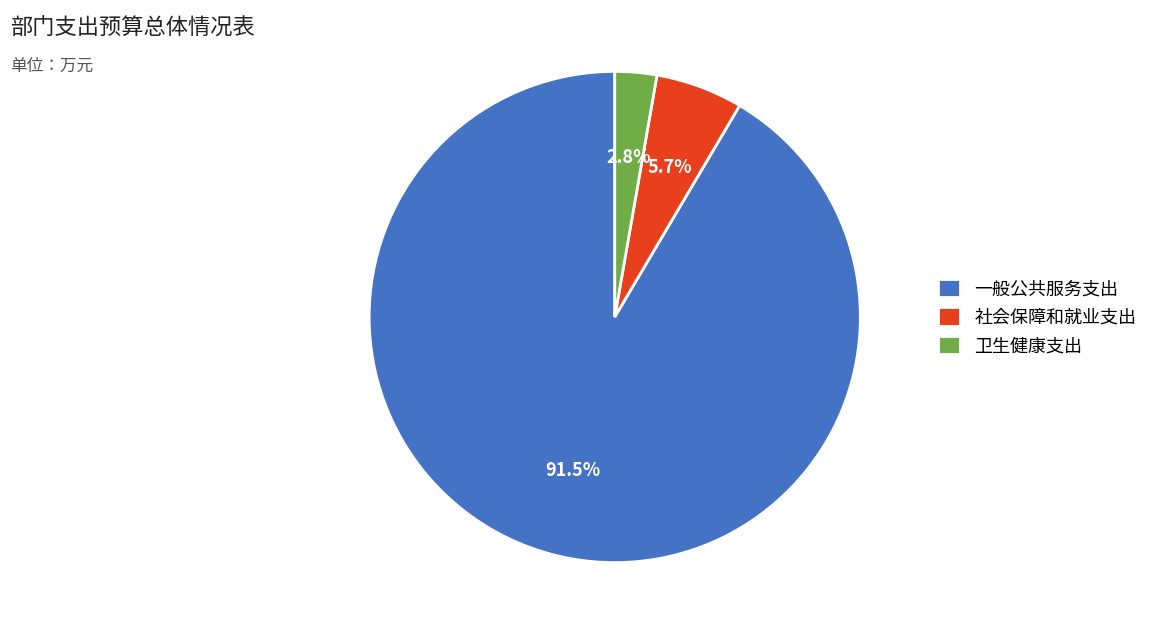

Does 一般公共服务支出 represent more than half of the total?

Yes